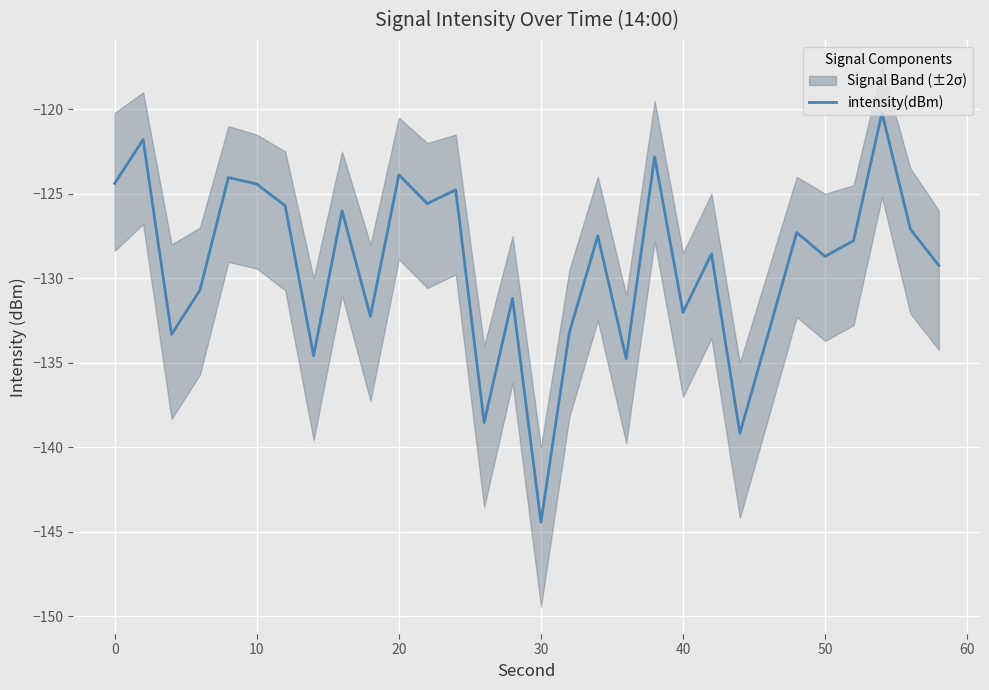

The value of intensity(dBm) at 10 is -213.4. True or false?

False